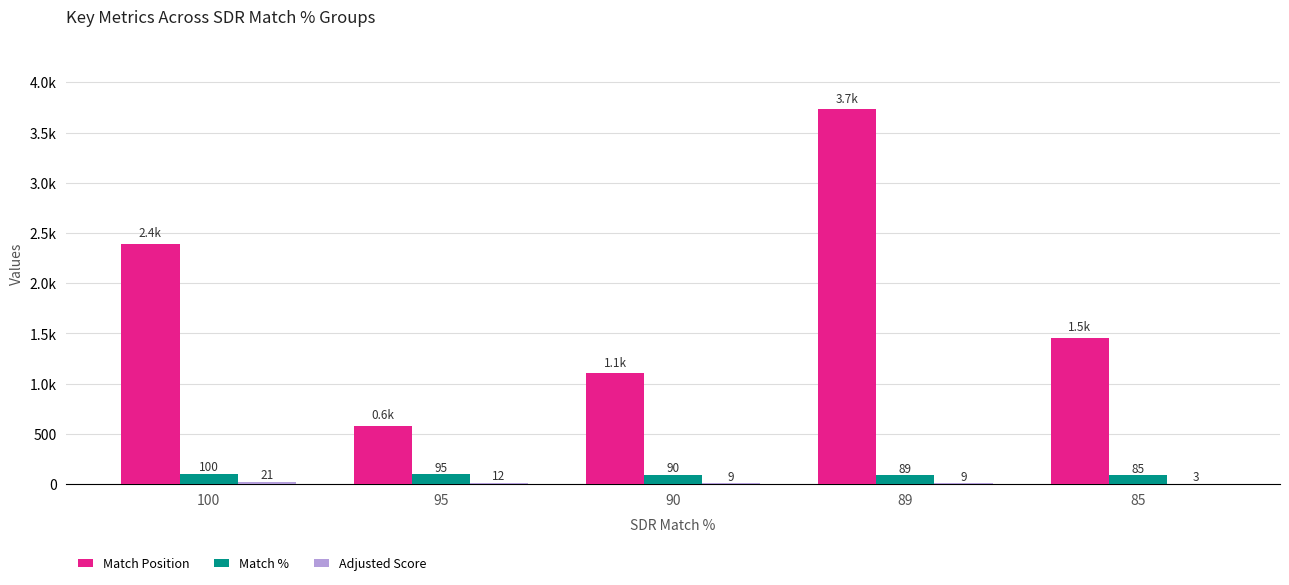

True or false: Match Position has a value of 1102 at 90.

True